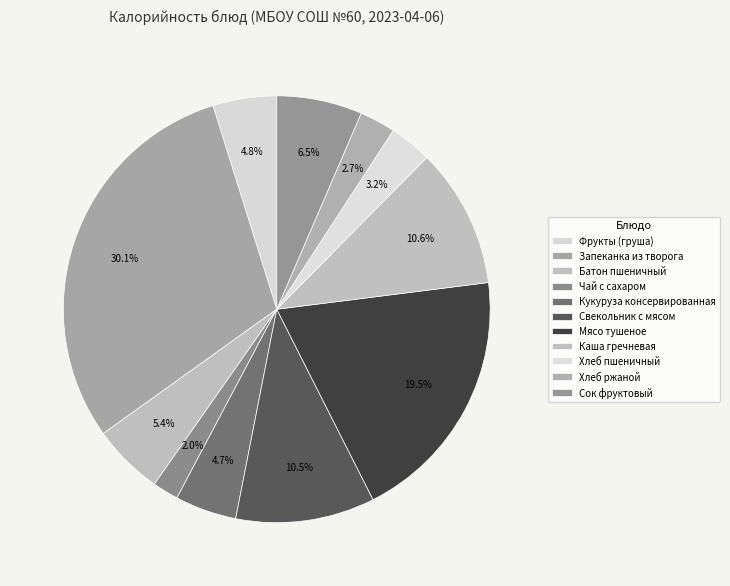

Rank the categories by value from lowest to highest.

Чай с сахаром, Хлеб ржаной, Хлеб пшеничный, Кукуруза консервированная, Фрукты (груша), Батон пшеничный, Сок фруктовый, Свекольник с мясом, Каша гречневая, Мясо тушеное, Запеканка из творога